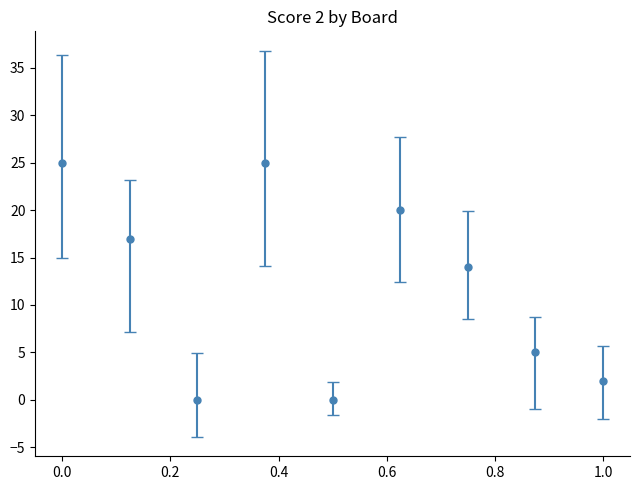

True or false: there are more than 0 points higher than both neighbors.

True